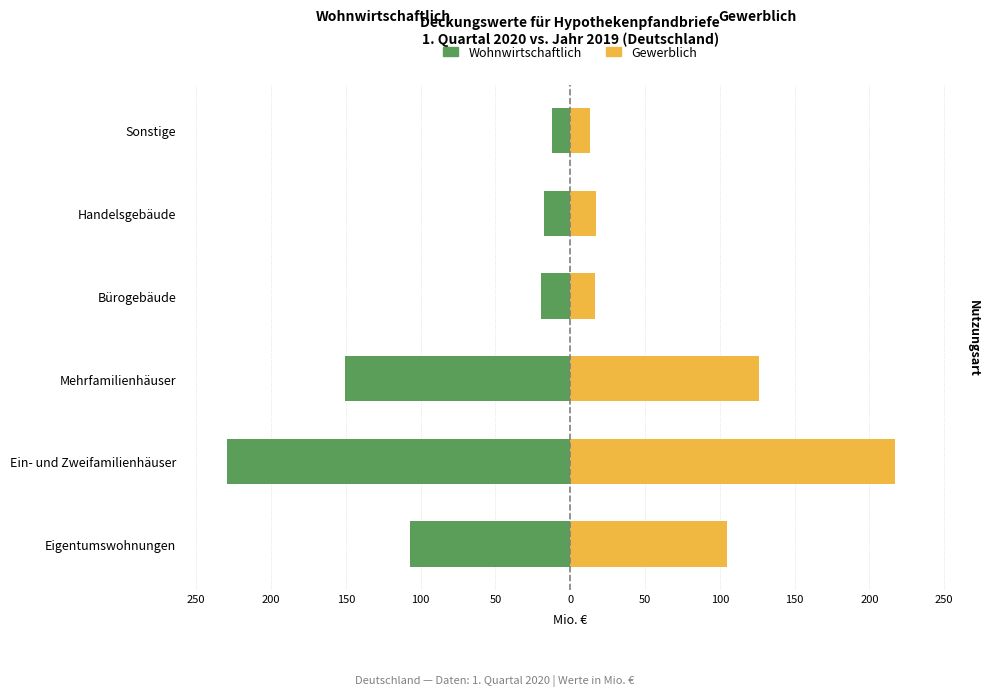

Which series has the widest spread of values?

Wohnwirtschaftlich